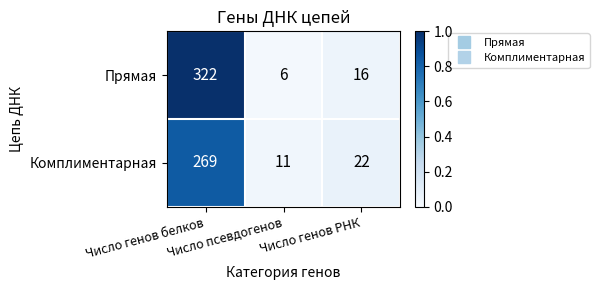

What is the average value of the Комплиментарная series?

101